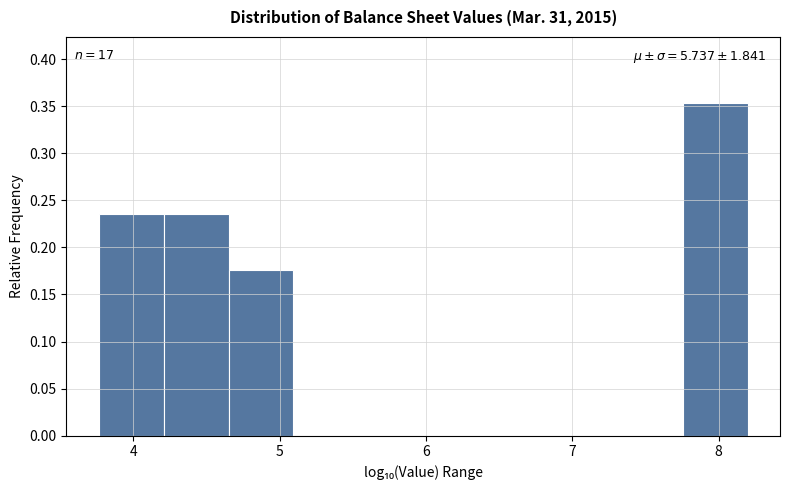

Over which range of the x-axis is the bar tallest?

7.8 to 8.2